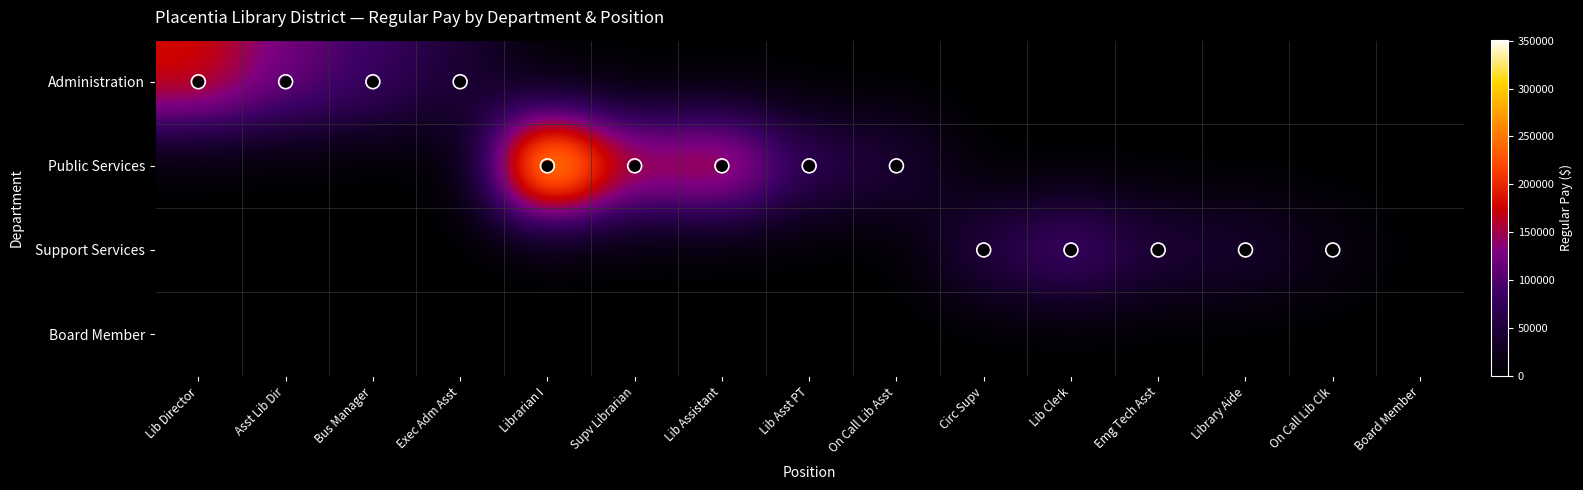

Count the number of categories in the chart.

15